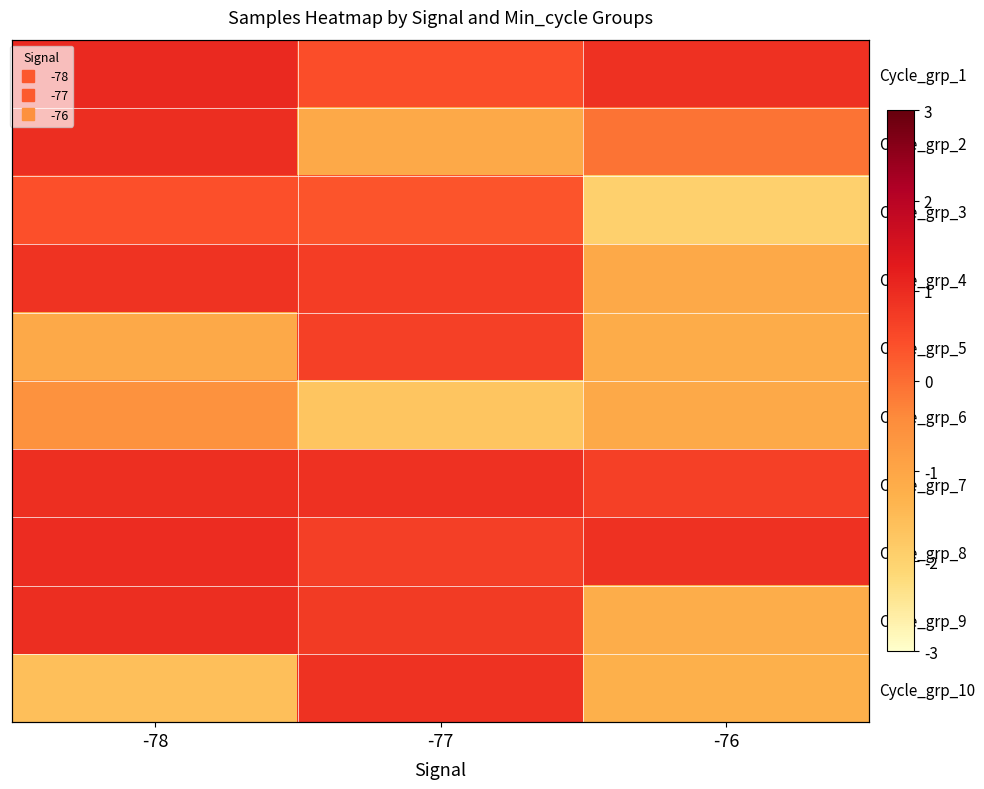

At which category is the sum across all series the highest?

-78